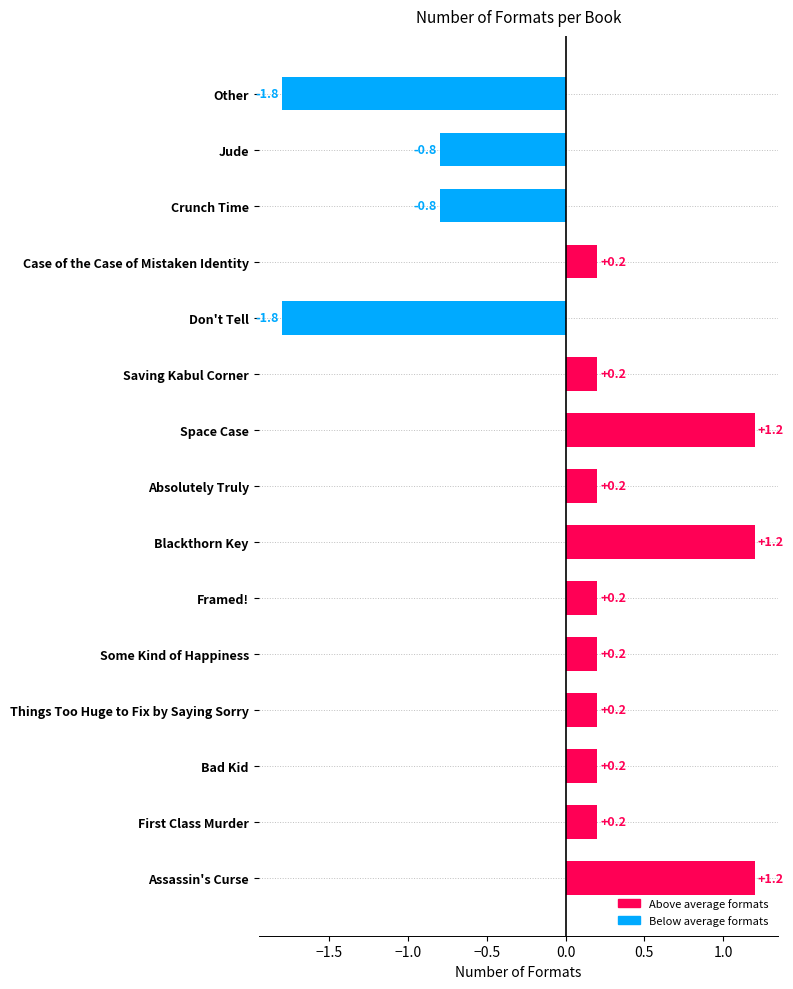

What is the minimum value shown in the chart?

-1.8